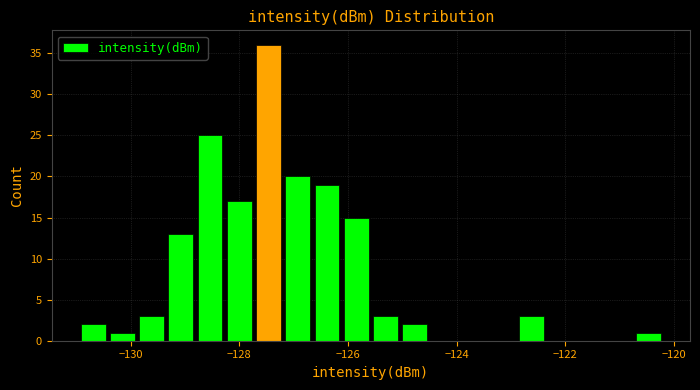

Read against the x-axis, roughly where is the centre of the tallest bar?

-127.4